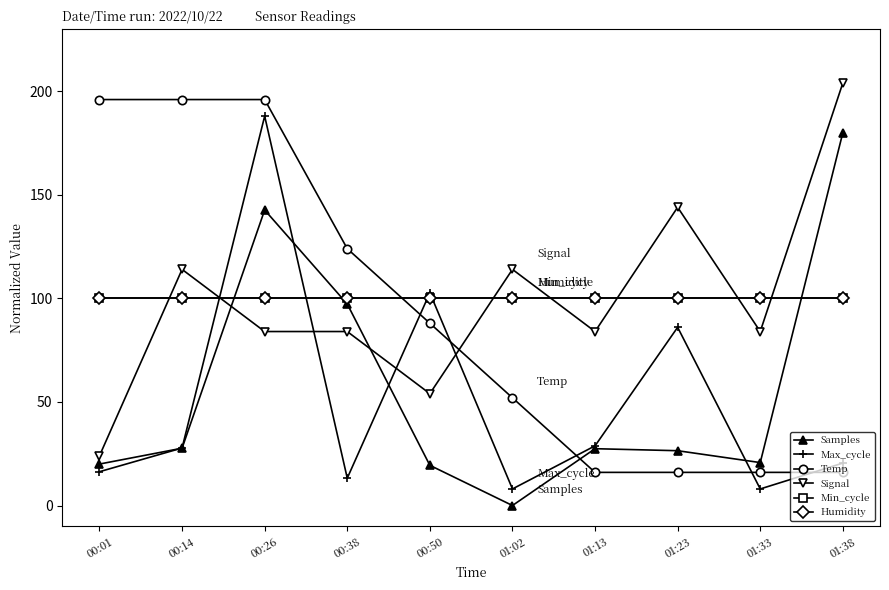

Is this an area chart (filled region under the line)?

No